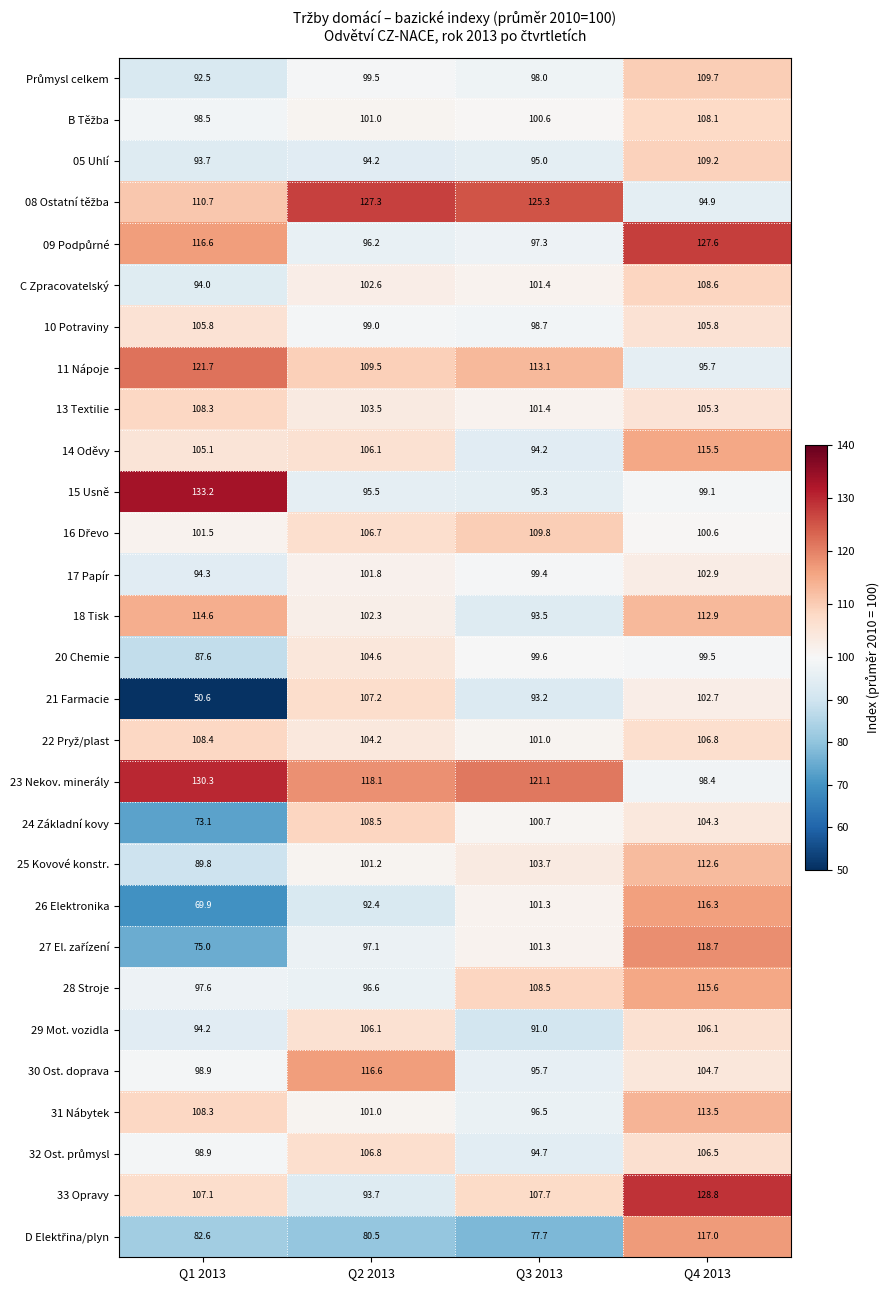

The 17 Papír series shows 156.8 at Q3 2013. True or false?

False